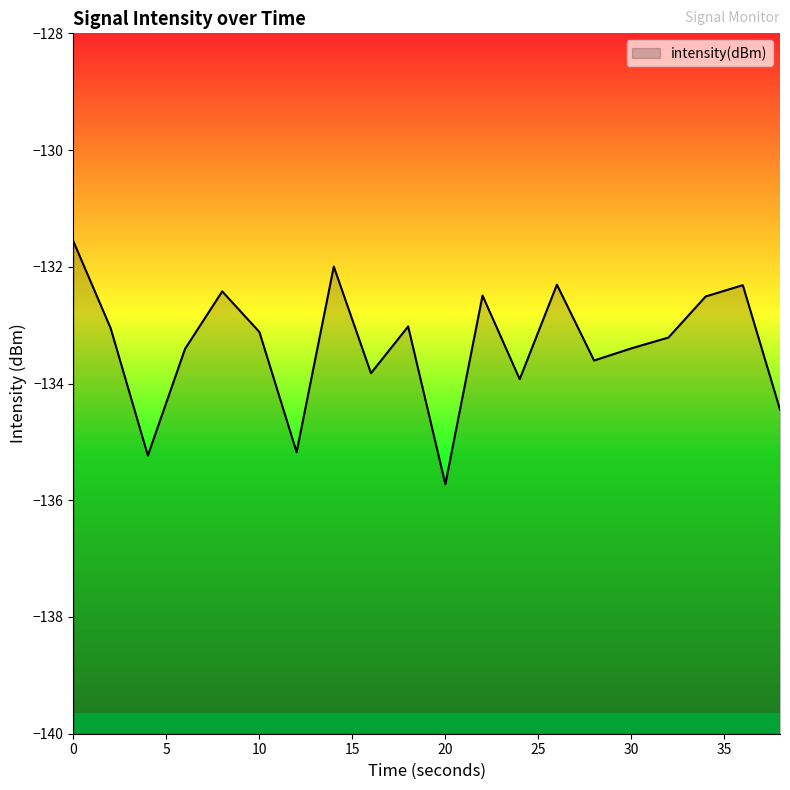

How many series are shown in this chart?

1